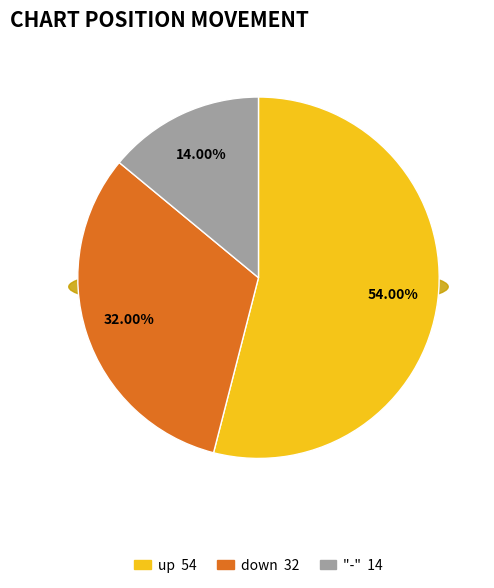

Is it true that down is 32% of the pie?

True